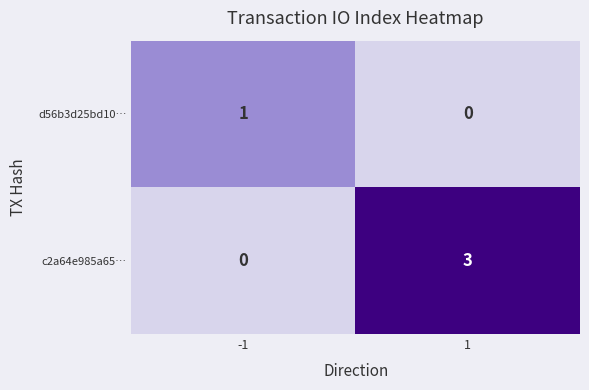

Rank the series at -1 from lowest to highest value.

c2a64e985a65…, d56b3d25bd10…